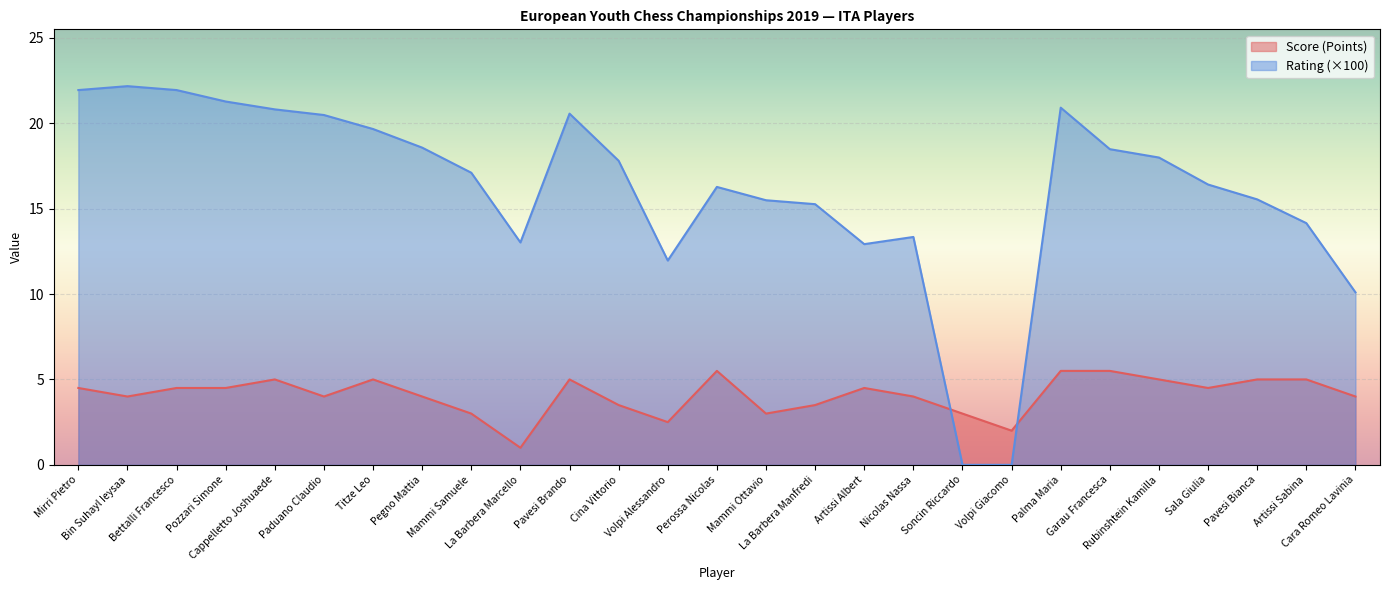

At how many categories does at least one series exceed 10?

25